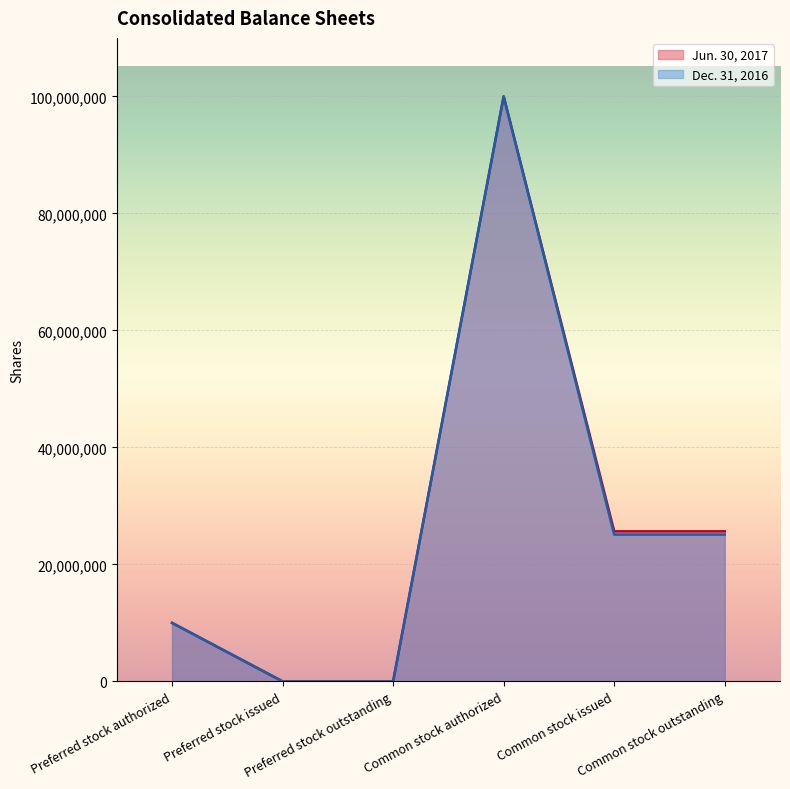

How many positive values does the Jun. 30, 2017 series have?

4